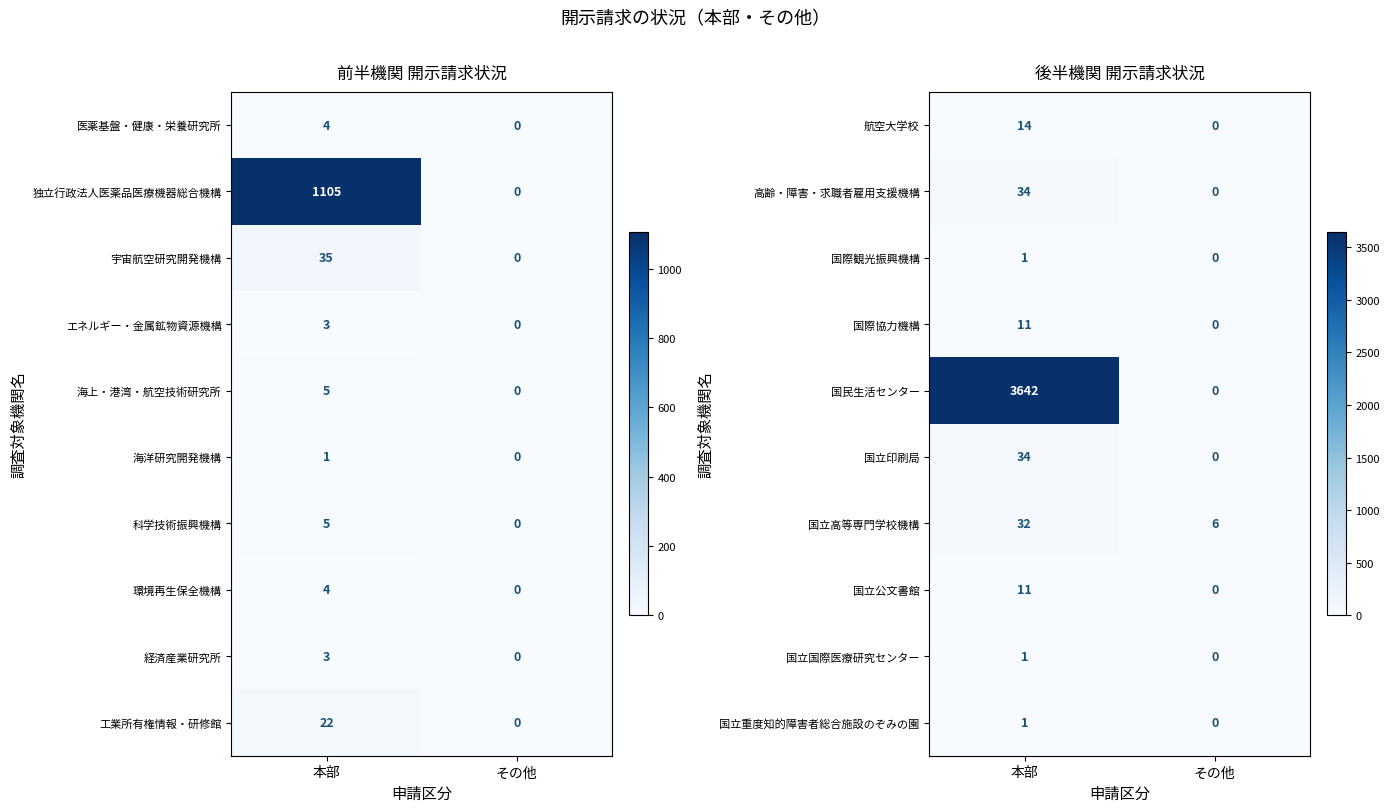

What value does the 国立高等専門学校機構 series have at 本部?

32